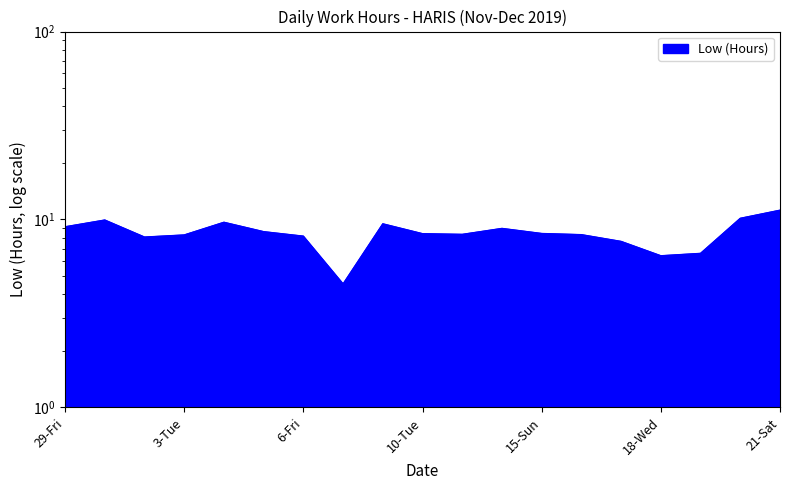

What is the average value?

8.4